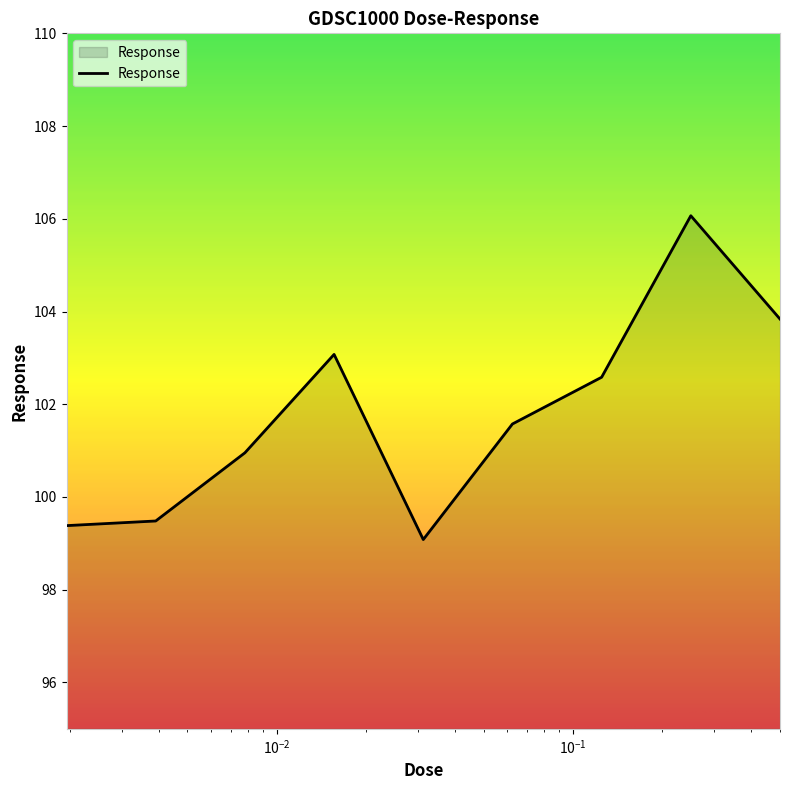

What is the maximum value shown in the chart?

106.1